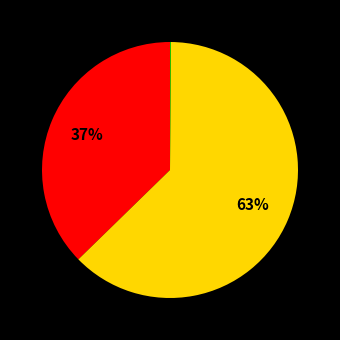

To the nearest percent, what is the average slice percentage?

33%